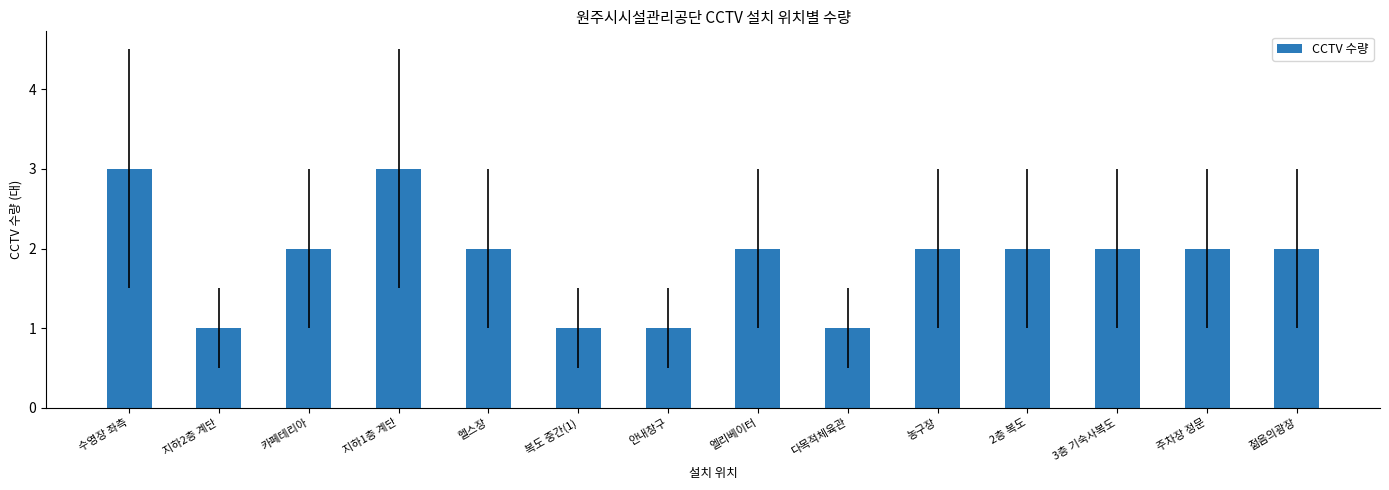

The chart shows a value of 2 at 다목적체육관. True or false?

False